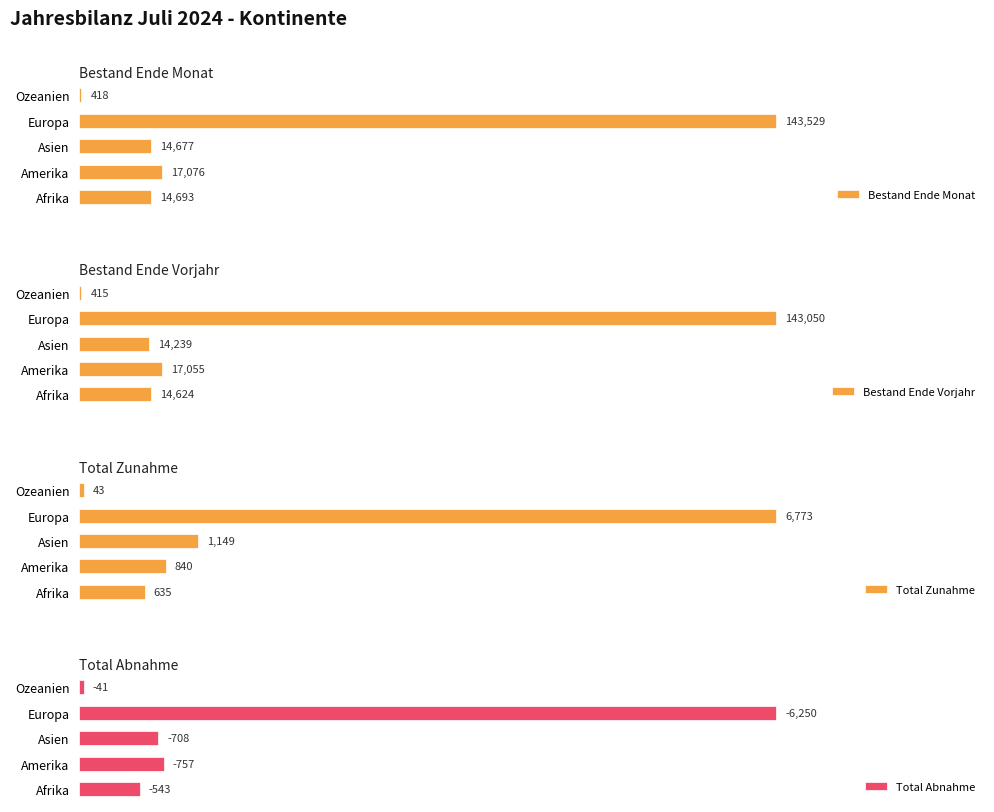

Where is Total Zunahme nearest to the value 3408?

Asien